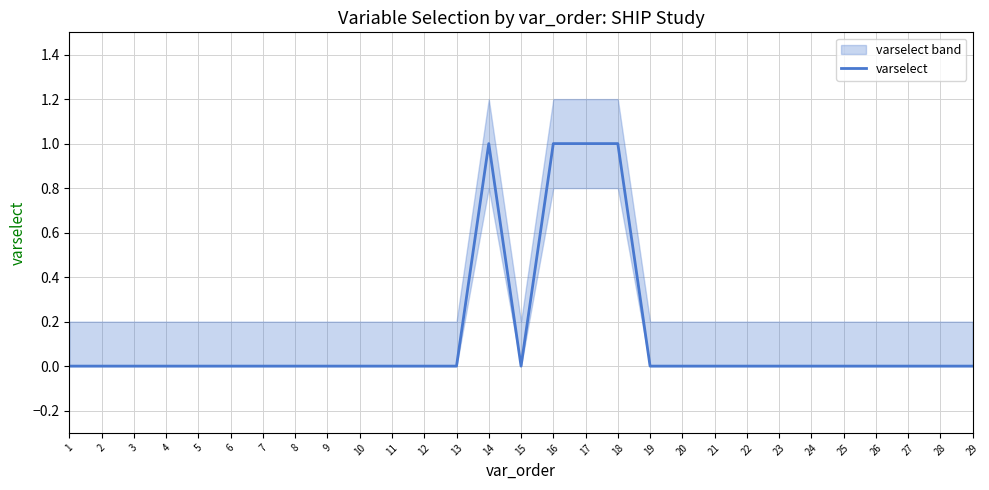

Between 11 and 22, which is larger?

11